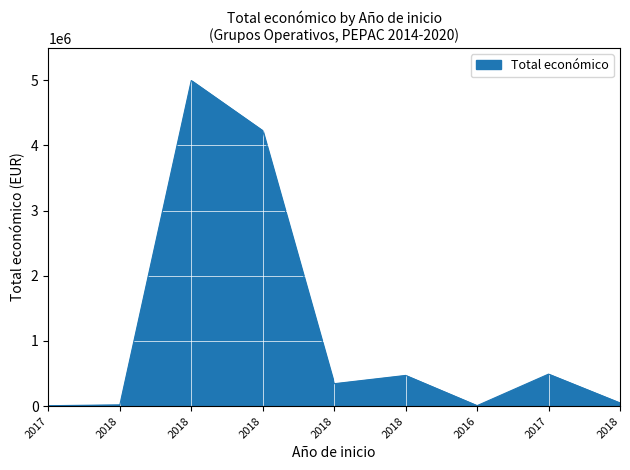

Reading left to right, list all the values displayed in this chart.

7000	19478	4995722	4226219	344243	471472	7980	491483	49300